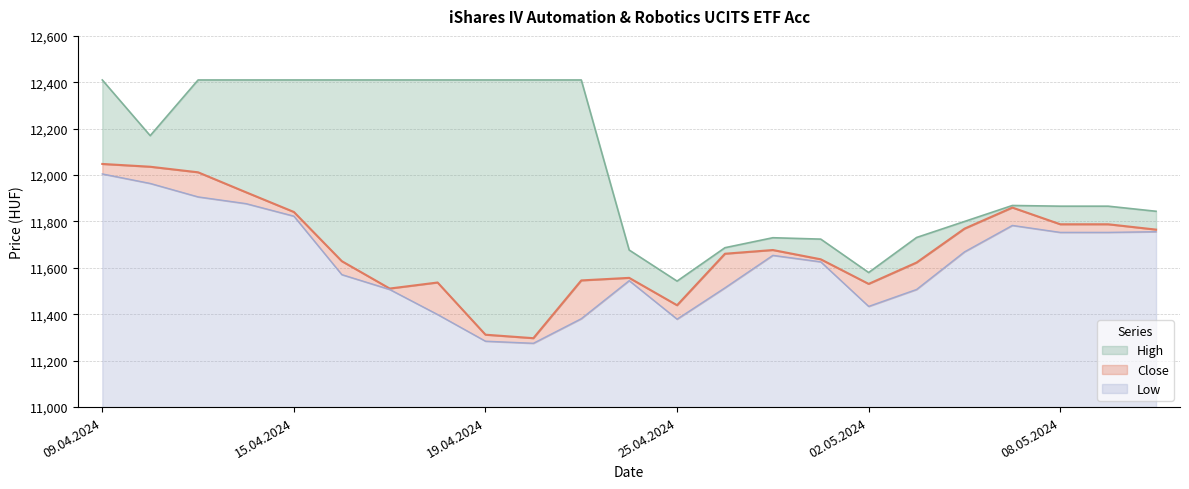

How many values in the High series exceed 11869?

11